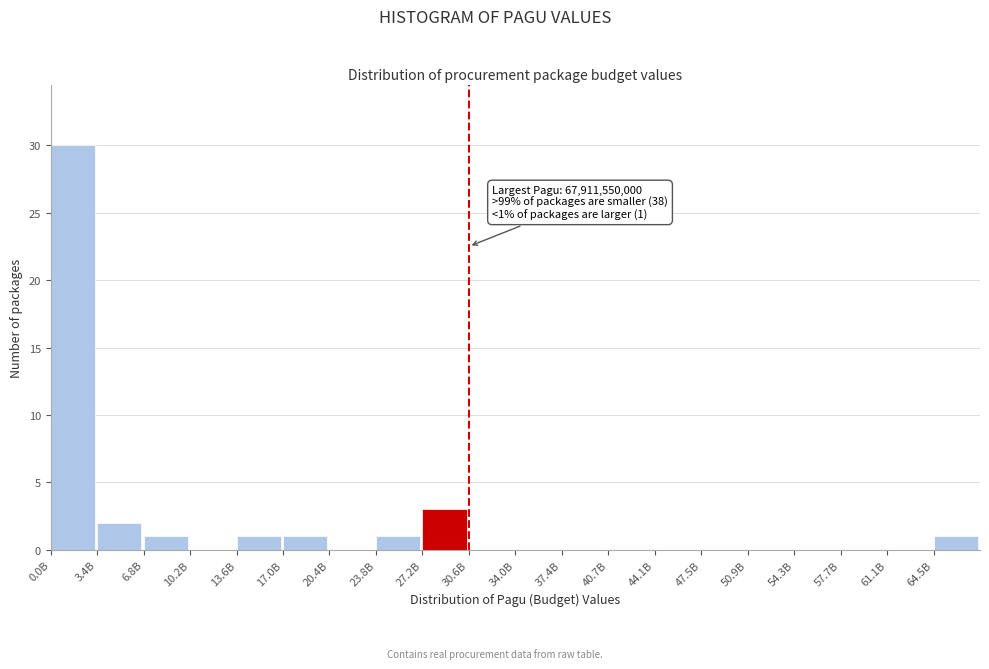

Reading right to left, list all the values displayed in this chart.

64.5B=1	61.1B=0	57.7B=0	54.3B=0	50.9B=0	47.5B=0	44.1B=0	40.7B=0	37.4B=0	34.0B=0	30.6B=0	27.2B=3	23.8B=1	20.4B=0	17.0B=1	13.6B=1	10.2B=0	6.8B=1	3.4B=2	0.0B=30